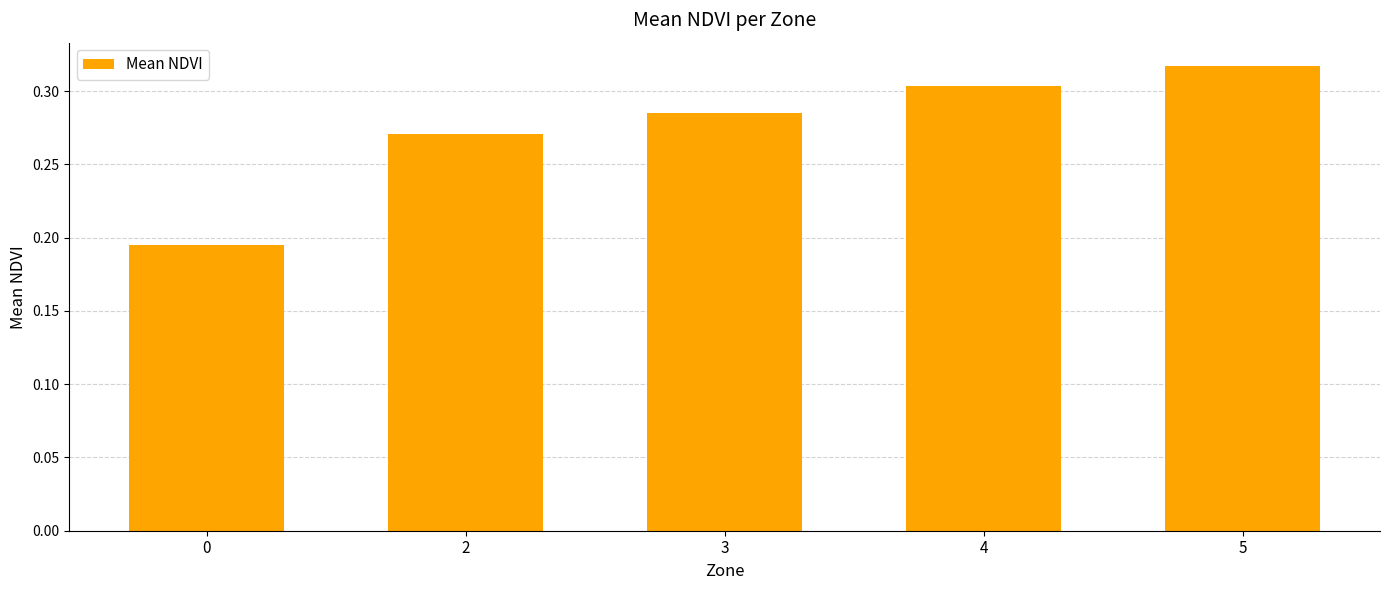

Rank the categories by value from highest to lowest.

5, 4, 3, 2, 0